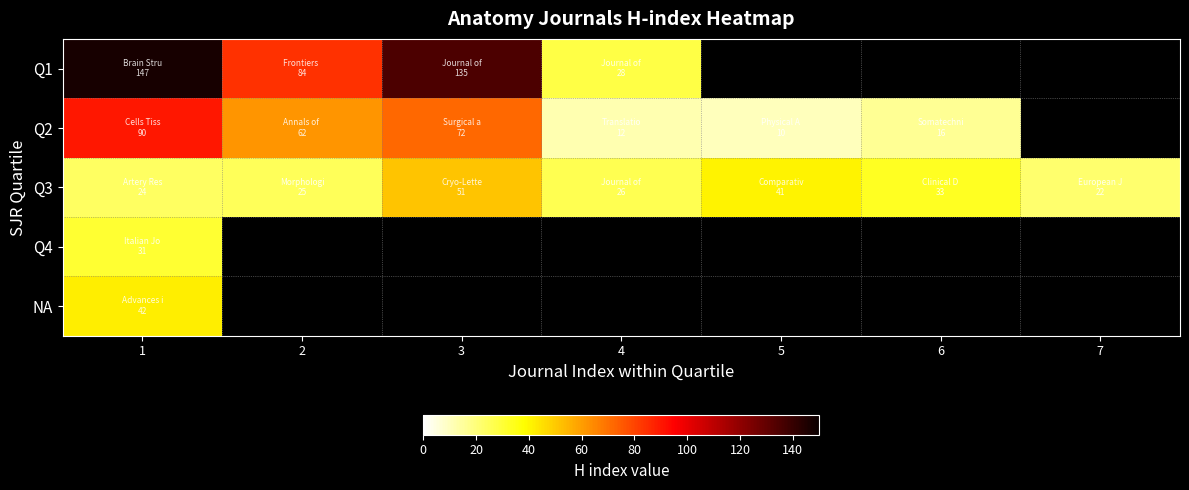

What is the spread (max minus min) of values at 4?

16.0